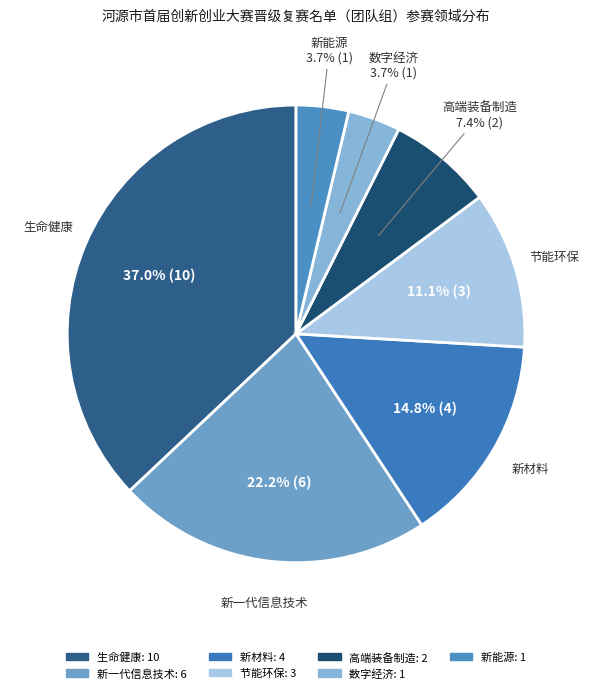

To the nearest percent, what is the difference between the 高端装备制造 and 生命健康 slice percentages?

30%